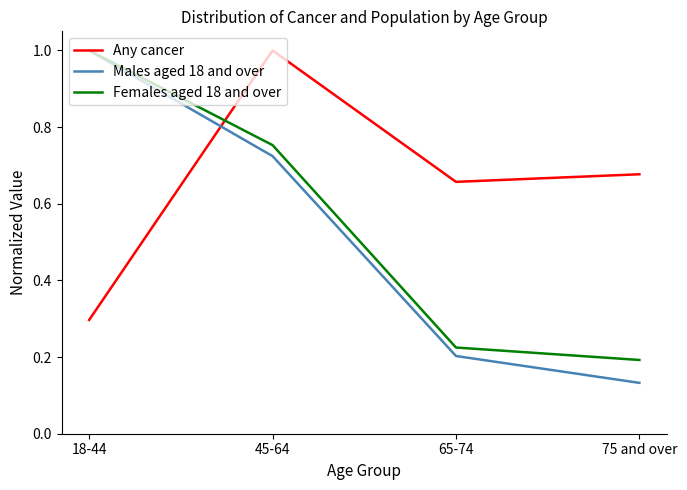

List the series in order of their overall mean, lowest first.

Males aged 18 and over, Females aged 18 and over, Any cancer